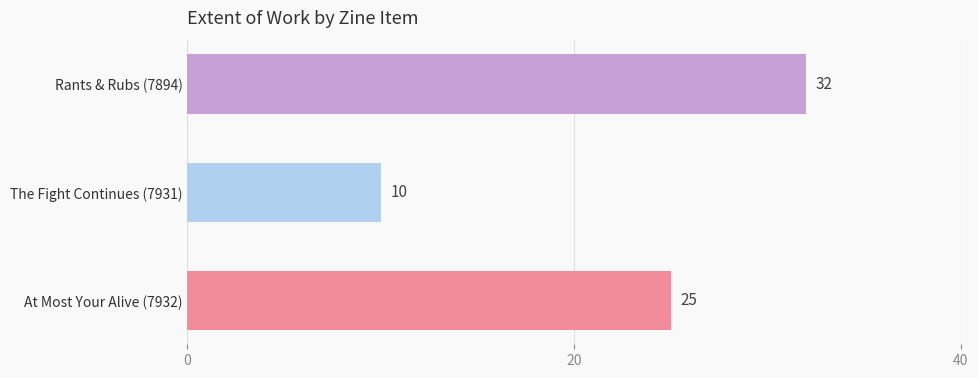

Rank the categories by value from highest to lowest.

Rants & Rubs (7894), At Most Your Alive (7932), The Fight Continues (7931)